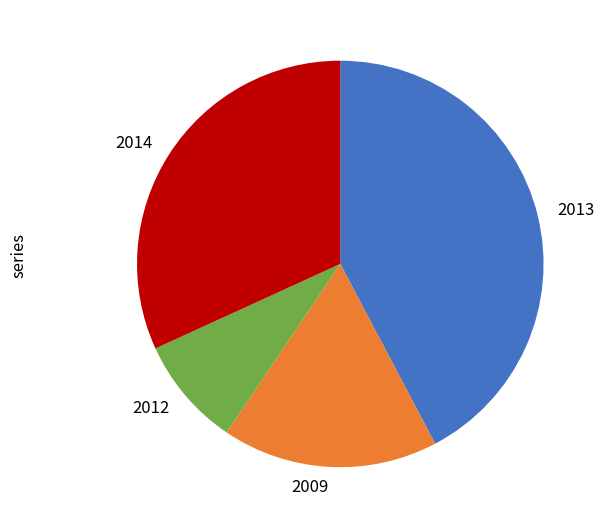

Count the number of slices in the pie.

4